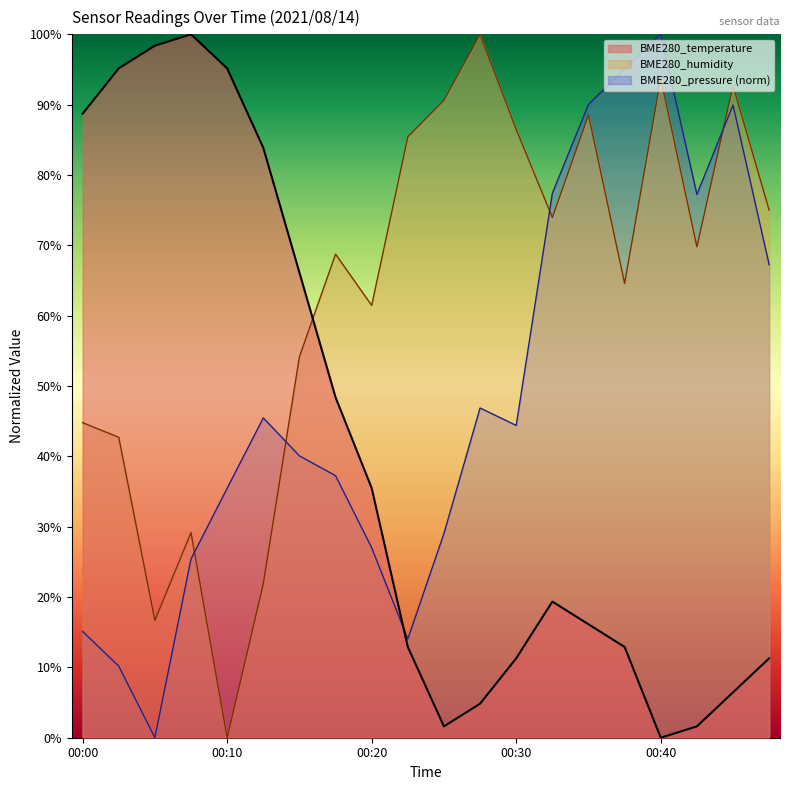

Which series has the widest spread of values?

BME280_temperature